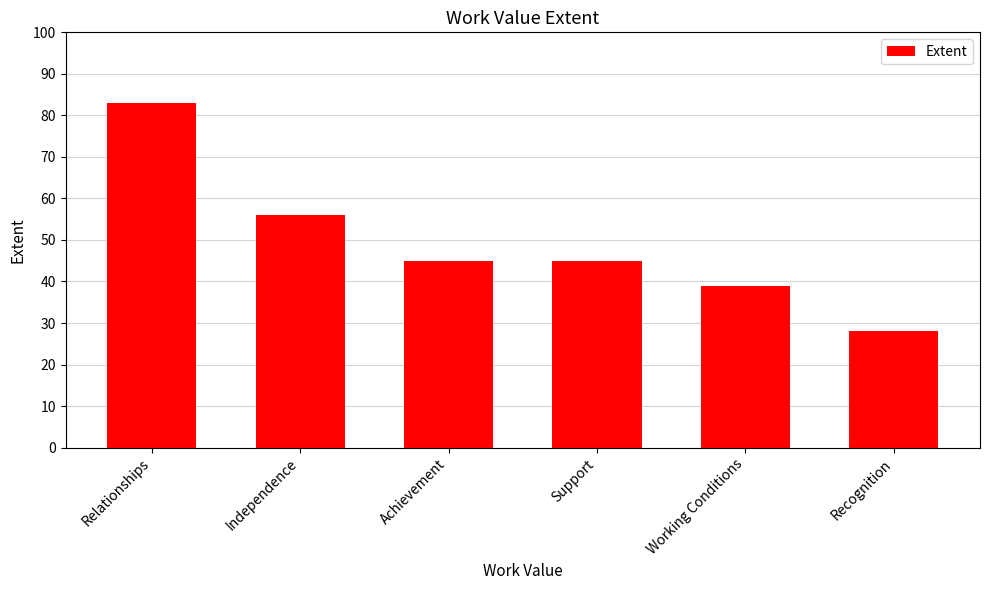

Is it true that the value at Relationships is 83?

True